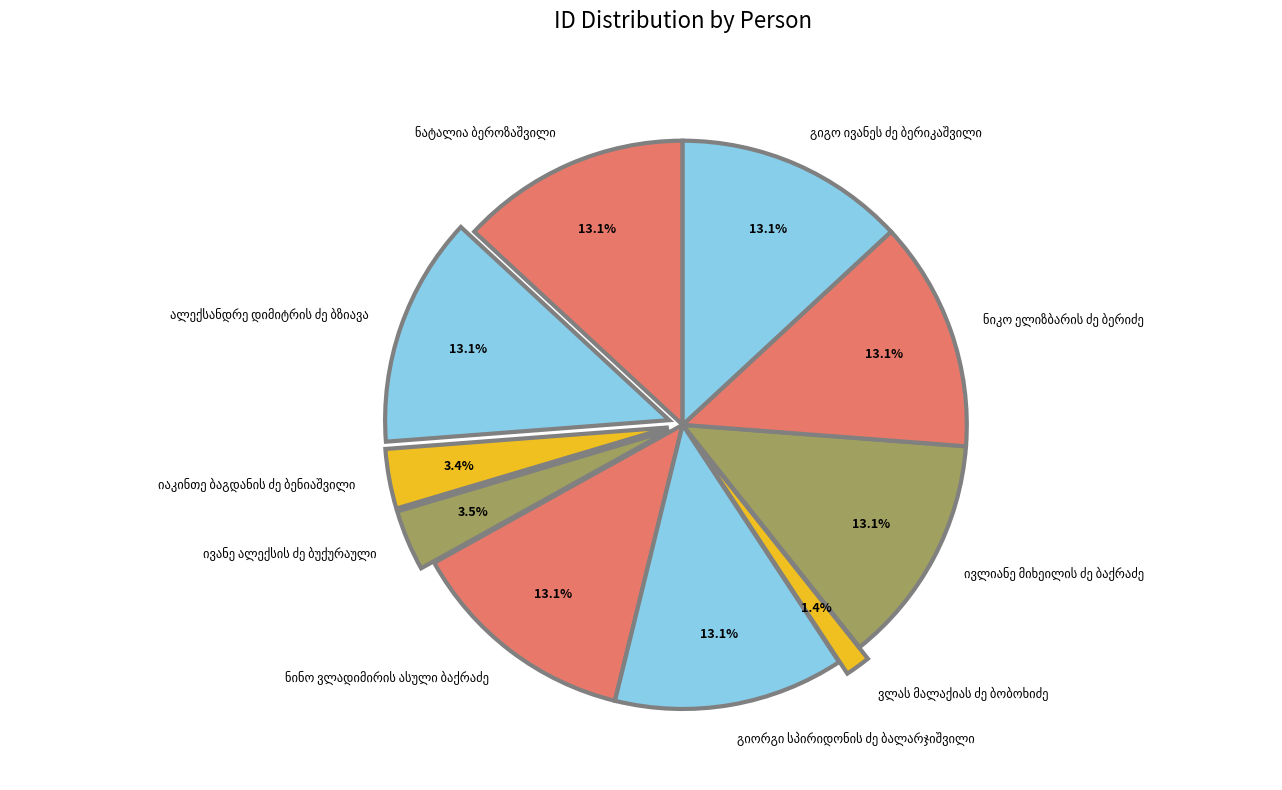

Is there any slice that represents more than half of the pie?

No